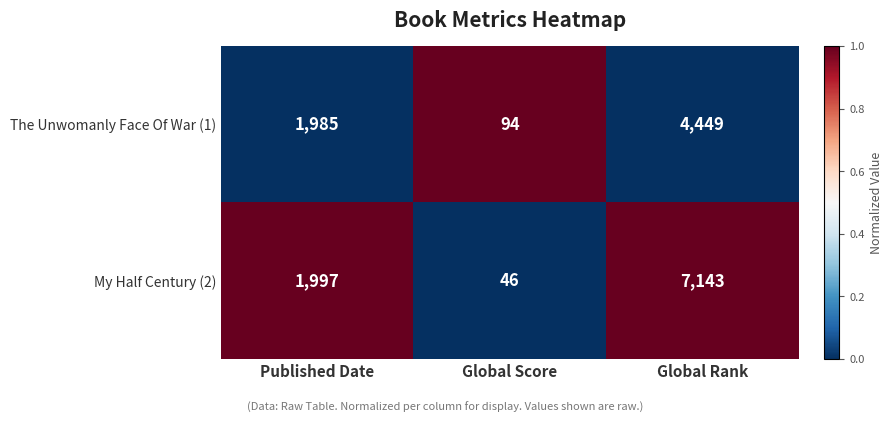

Which category has the highest value in the The Unwomanly Face Of War (1) series?

Global Rank